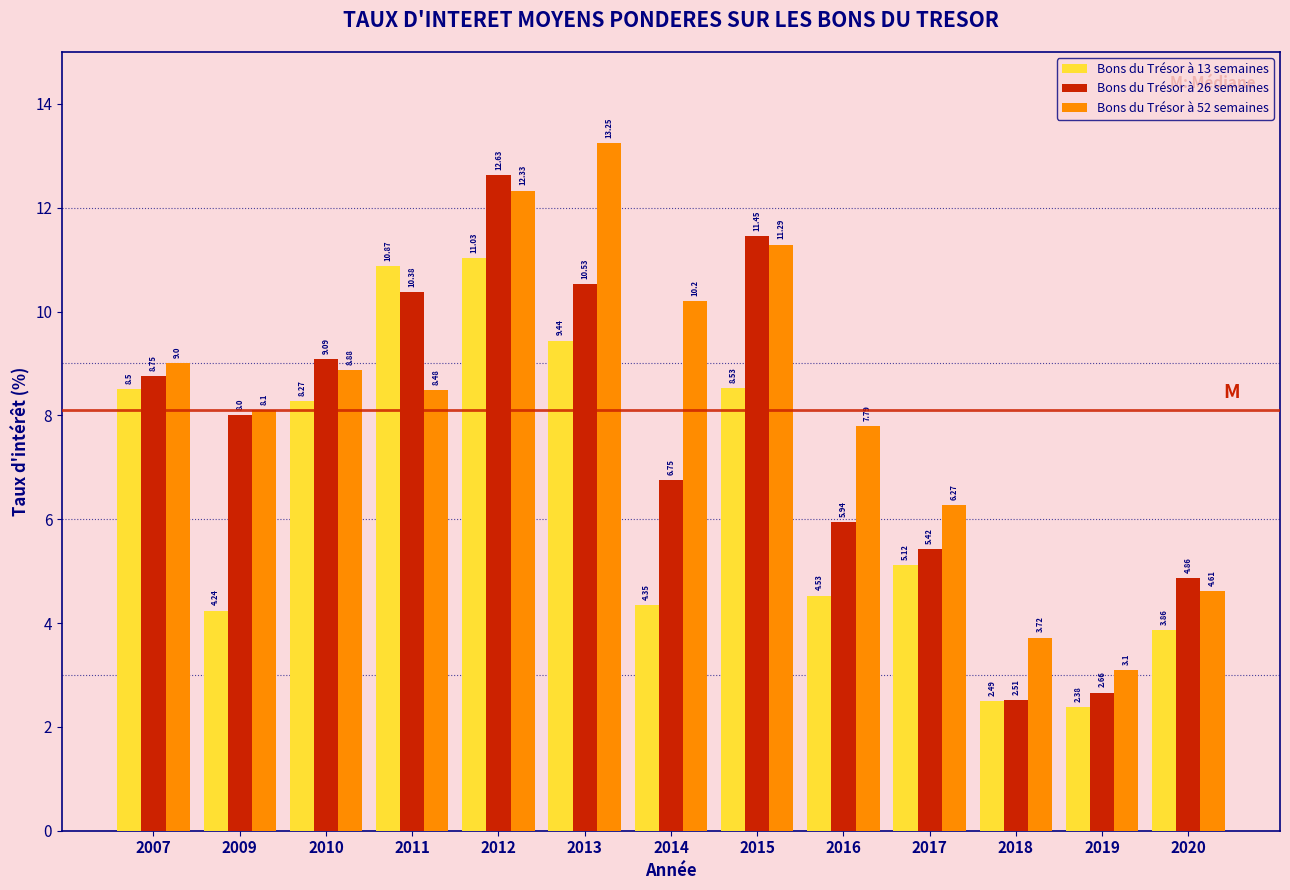

What is the difference between the second highest and minimum values in the Bons du Trésor à 13 semaines series?

8.5